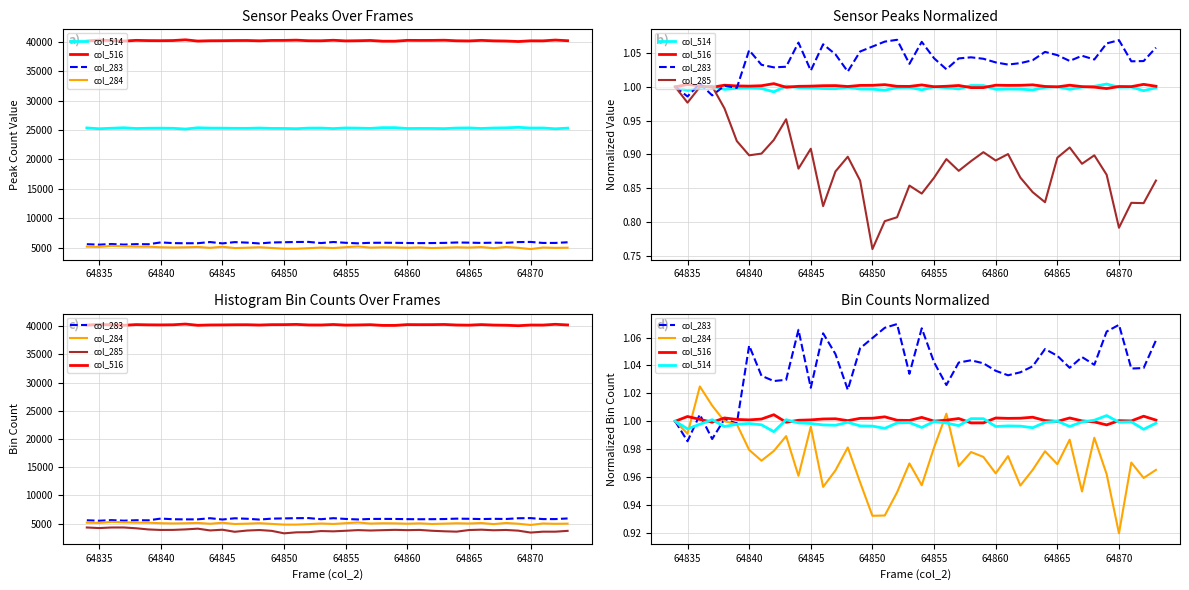

How many lines are shown in the chart?

5